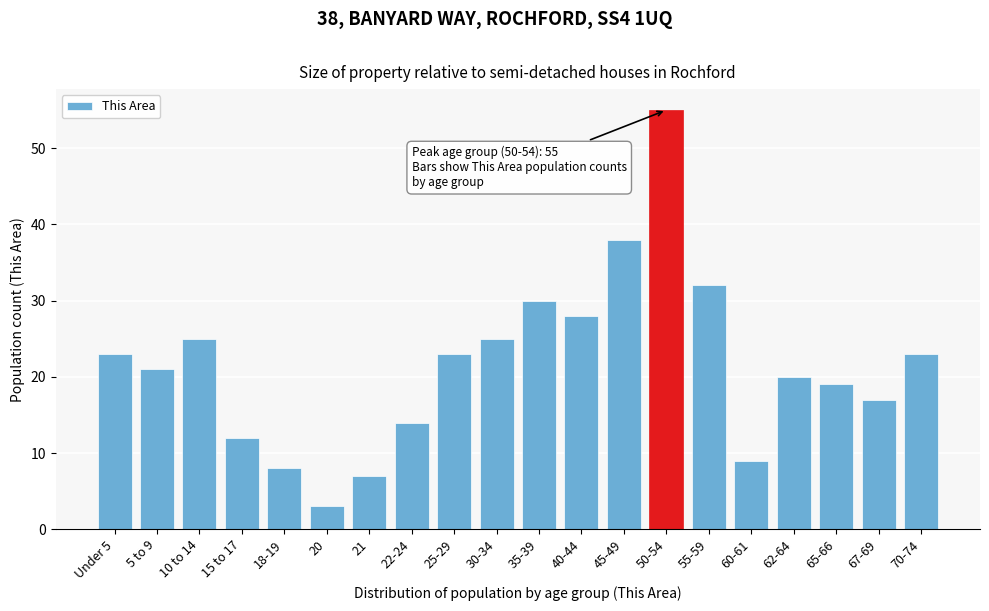

Reading right to left, transcribe all the data shown in this chart.

23	17	19	20	9	32	55	38	28	30	25	23	14	7	3	8	12	25	21	23